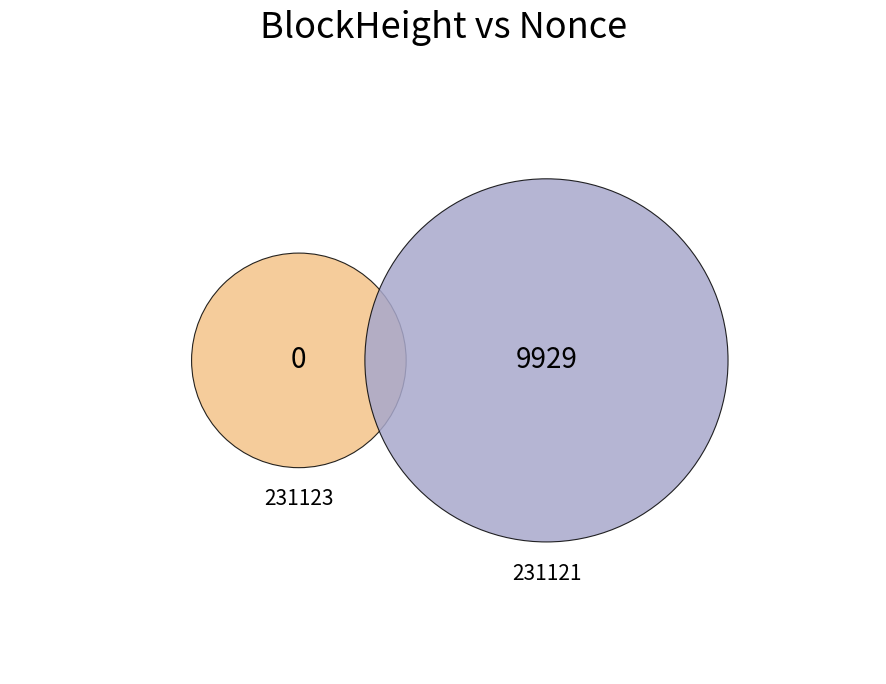

How many slices are in this pie chart?

2